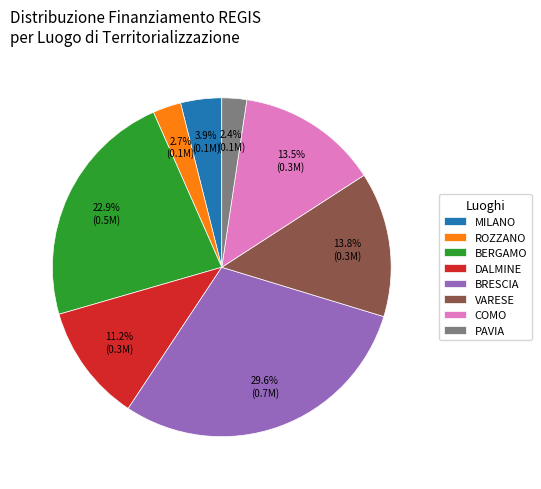

Is MILANO the majority of the pie?

No